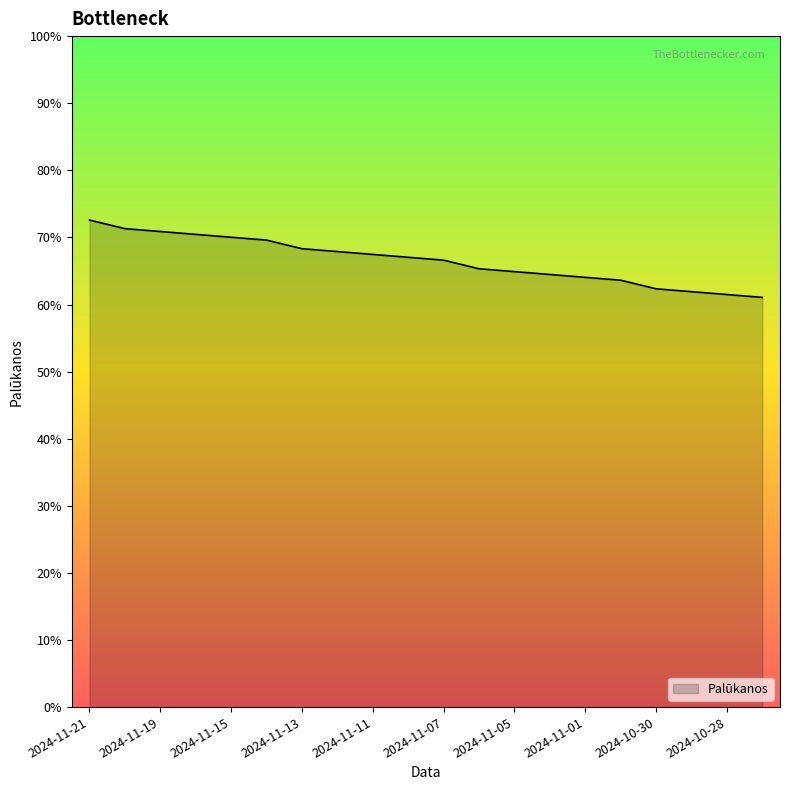

Is this an area chart (filled region under the line)?

Yes